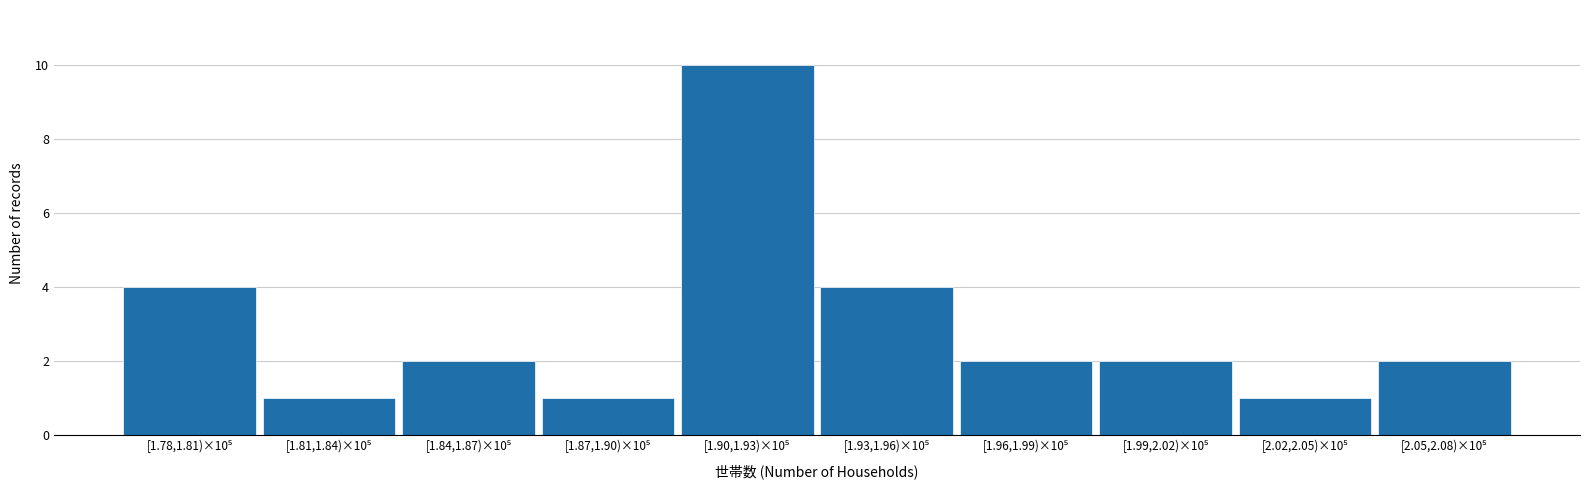

Reading right to left, what are all the values shown in this chart?

2	1	2	2	4	10	1	2	1	4